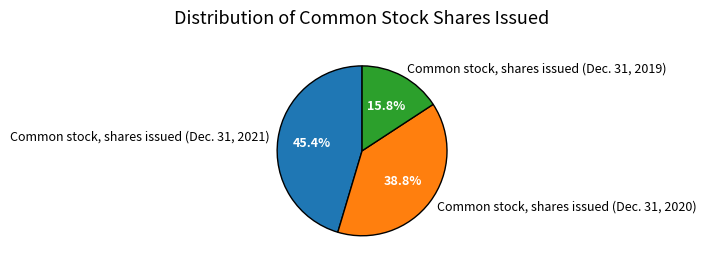

What is the smallest slice in the pie chart?

Common stock, shares issued (Dec. 31, 2019)